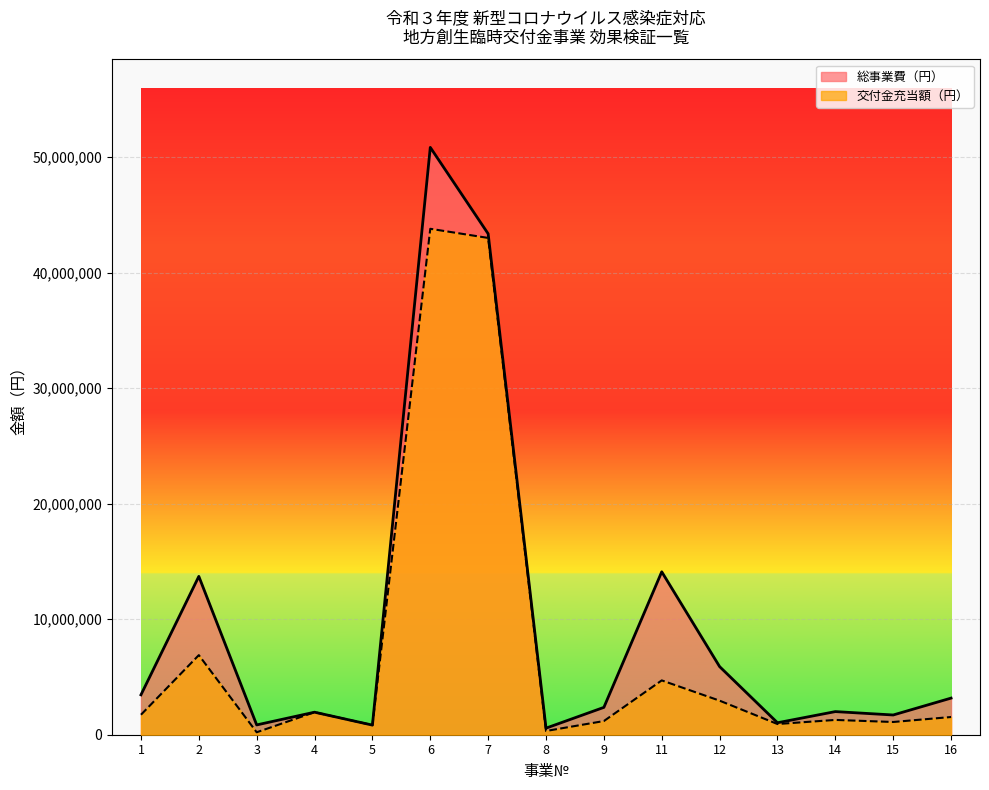

Reading left to right, what are all the values shown in this chart?

総事業費（円）: 3452440	13705920	847556	1950000	832000	50839000	43360000	568953	2367200	14102205	5895830	1036200	2001600	1708300	3169100
交付金充当額（円）: 1729000	6889000	212000	1950000	832000	43792000	43000000	323000	1184000	4702000	2948000	926000	1281000	1102000	1533000